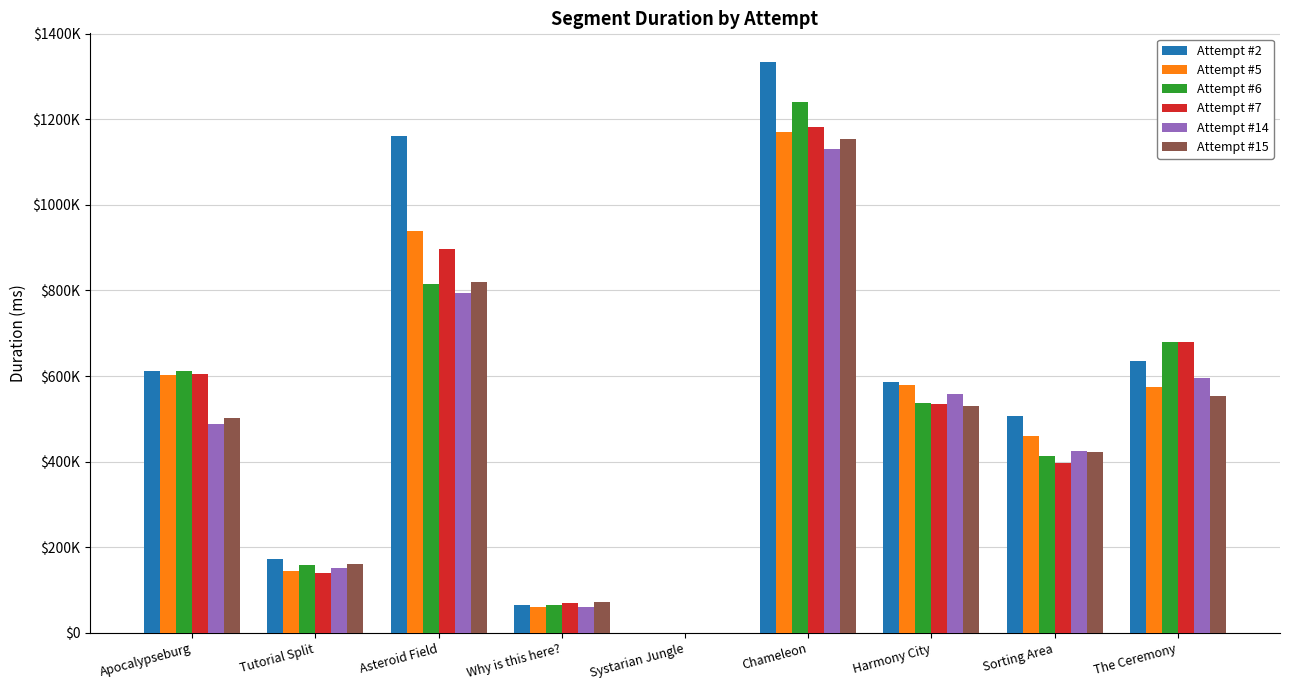

What are all the series names shown in the legend?

Attempt #2, Attempt #5, Attempt #6, Attempt #7, Attempt #14, Attempt #15